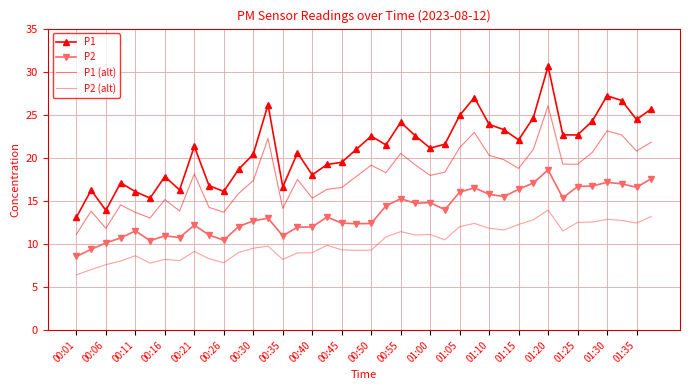

List the series in order of their peak value, highest first.

P1, P1 (alt), P2, P2 (alt)